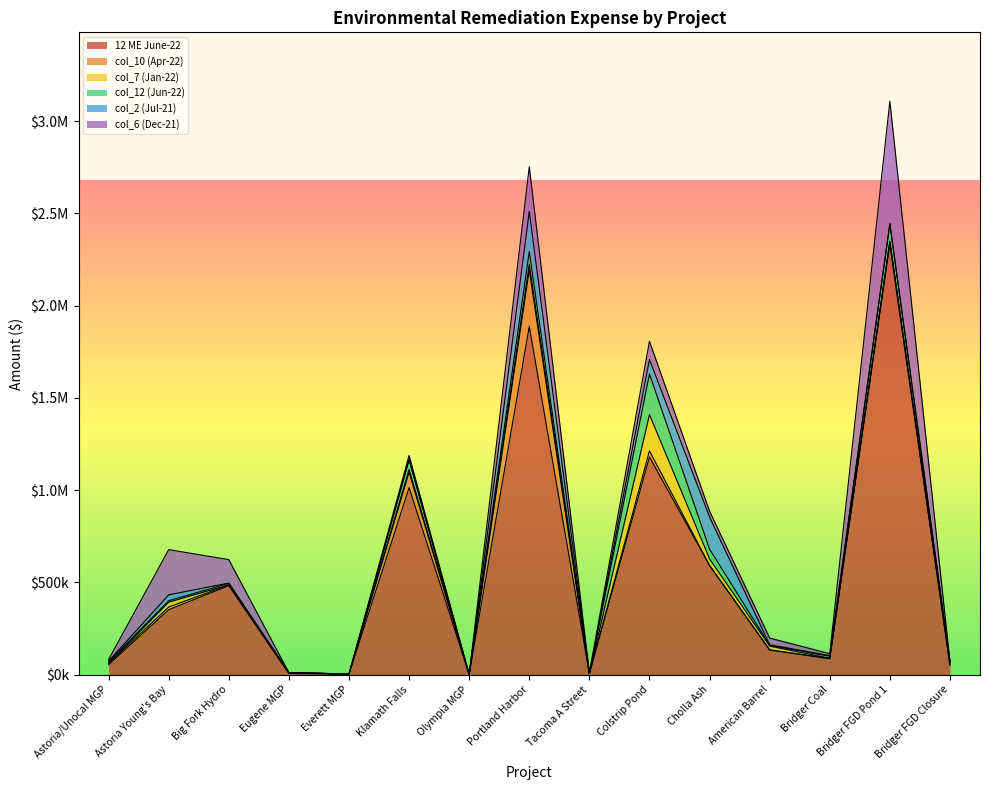

How many lines are shown in the chart?

6